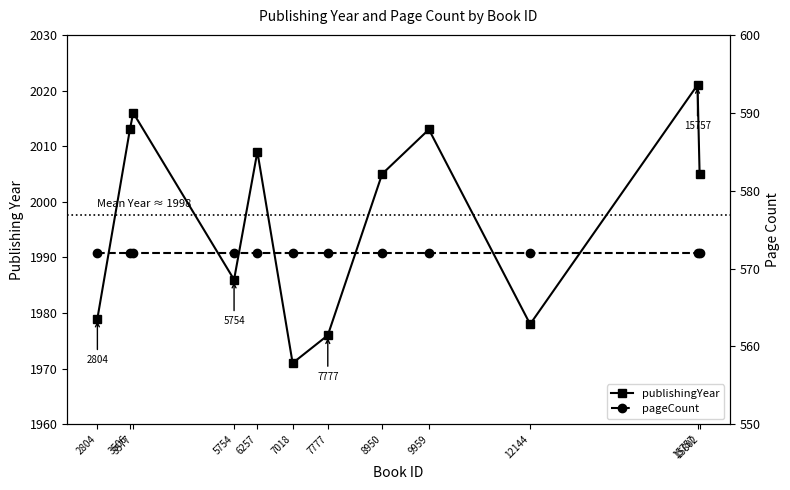

What are all the series names shown in the legend?

publishingYear, pageCount